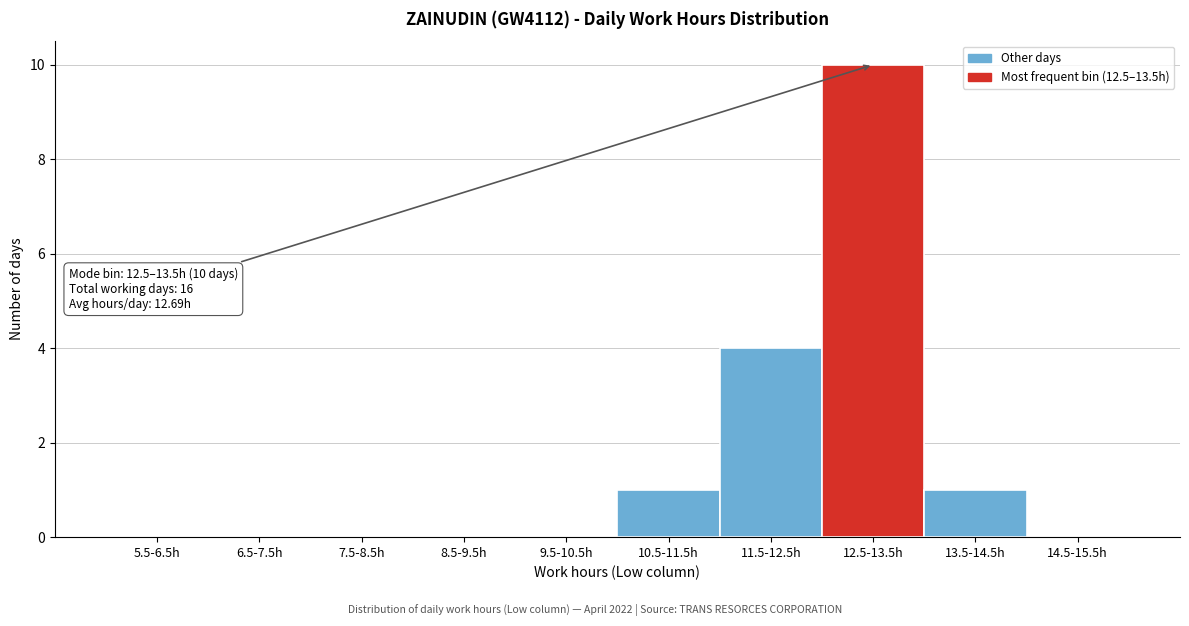

Reading right to left, transcribe all the data shown in this chart.

14.5-15.5h=0	13.5-14.5h=1	12.5-13.5h=10	11.5-12.5h=4	10.5-11.5h=1	9.5-10.5h=0	8.5-9.5h=0	7.5-8.5h=0	6.5-7.5h=0	5.5-6.5h=0